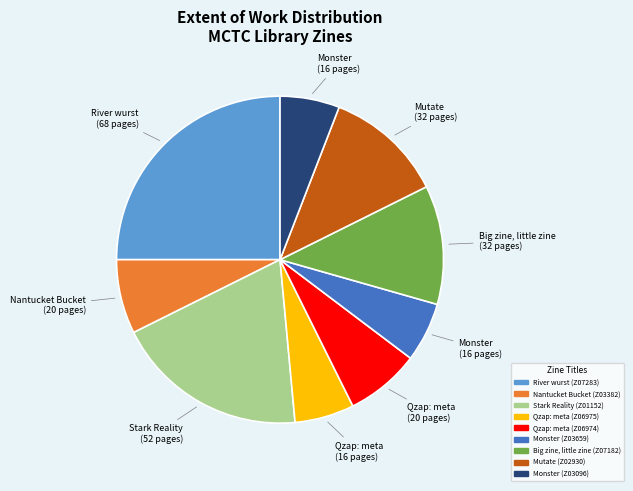

Combined, do Qzap: meta (Z06974) and Nantucket Bucket (Z03382) account for over 50%?

No